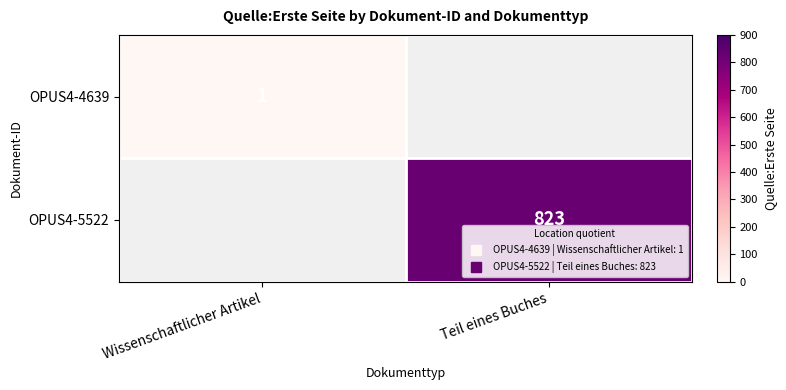

At Wissenschaftlicher Artikel, list the series in order from largest to smallest.

OPUS4-4639, OPUS4-5522